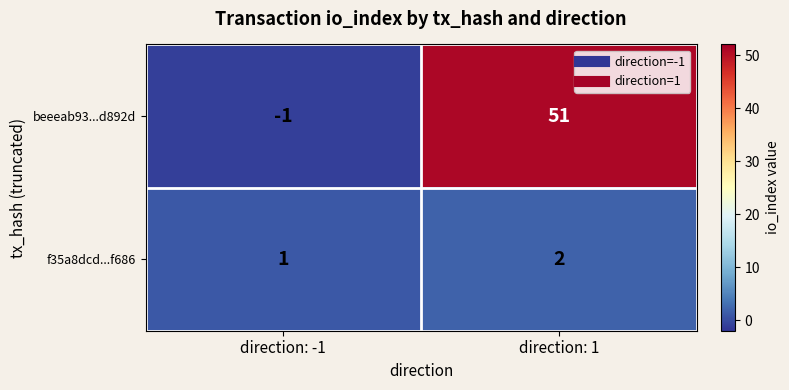

What is the sum of the f35a8dcd...f686 values at direction: 1 and direction: -1?

3